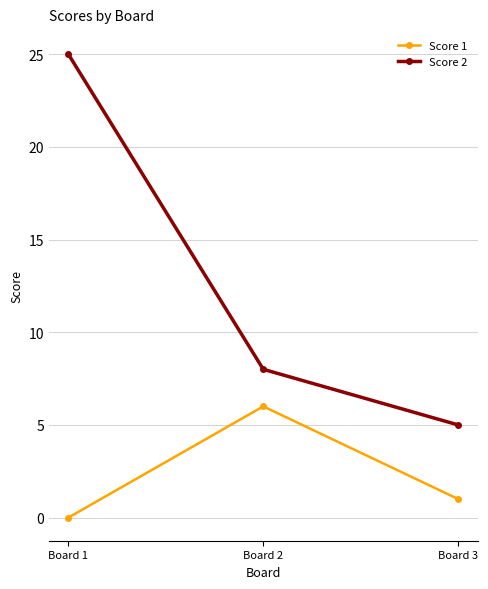

List the series in order of their peak value, lowest first.

Score 1, Score 2